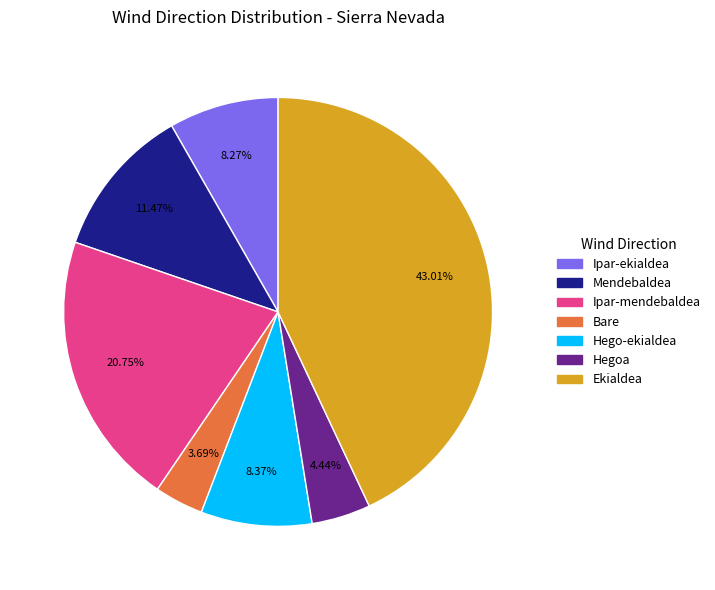

Is there any slice that represents more than half of the pie?

No